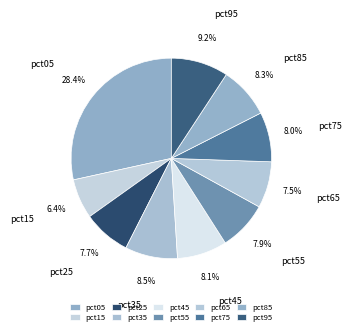

The pct45 slice represents 8% of the pie. True or false?

True